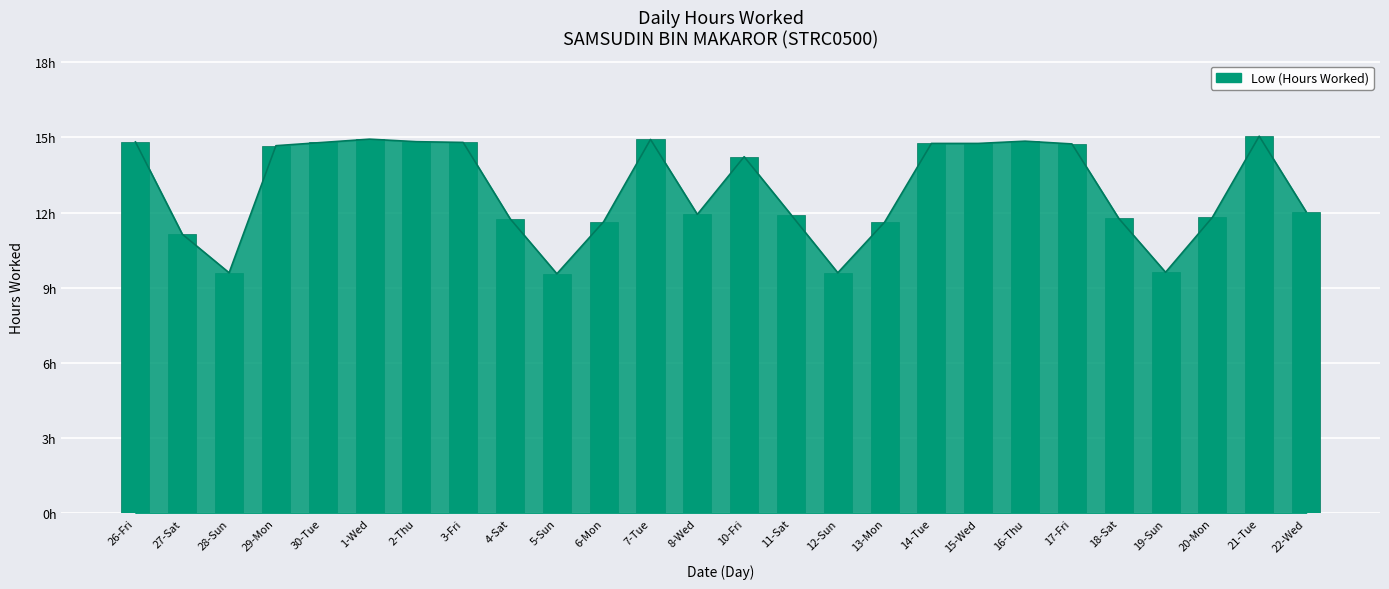

The value at 16-Thu is 14.8. True or false?

True